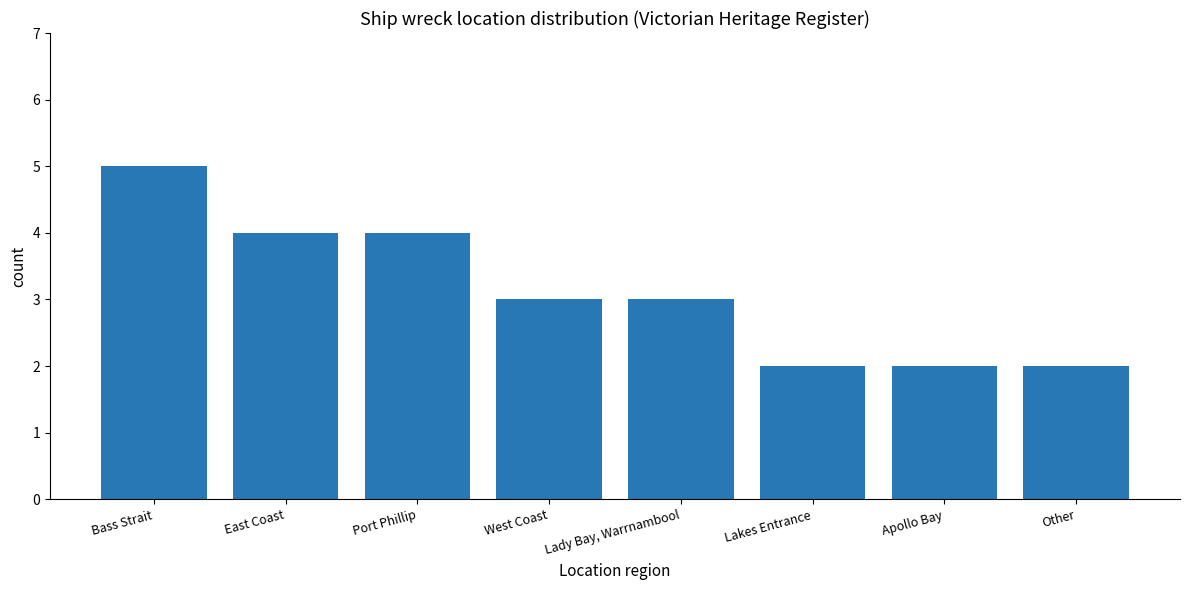

What value does the data have at West Coast?

3